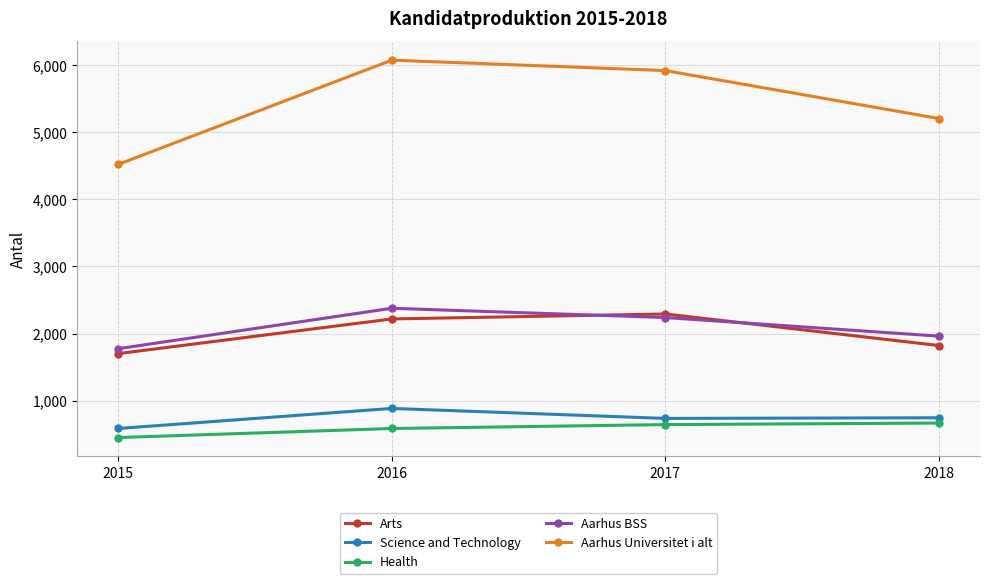

What is the sum of all Health values?

2356